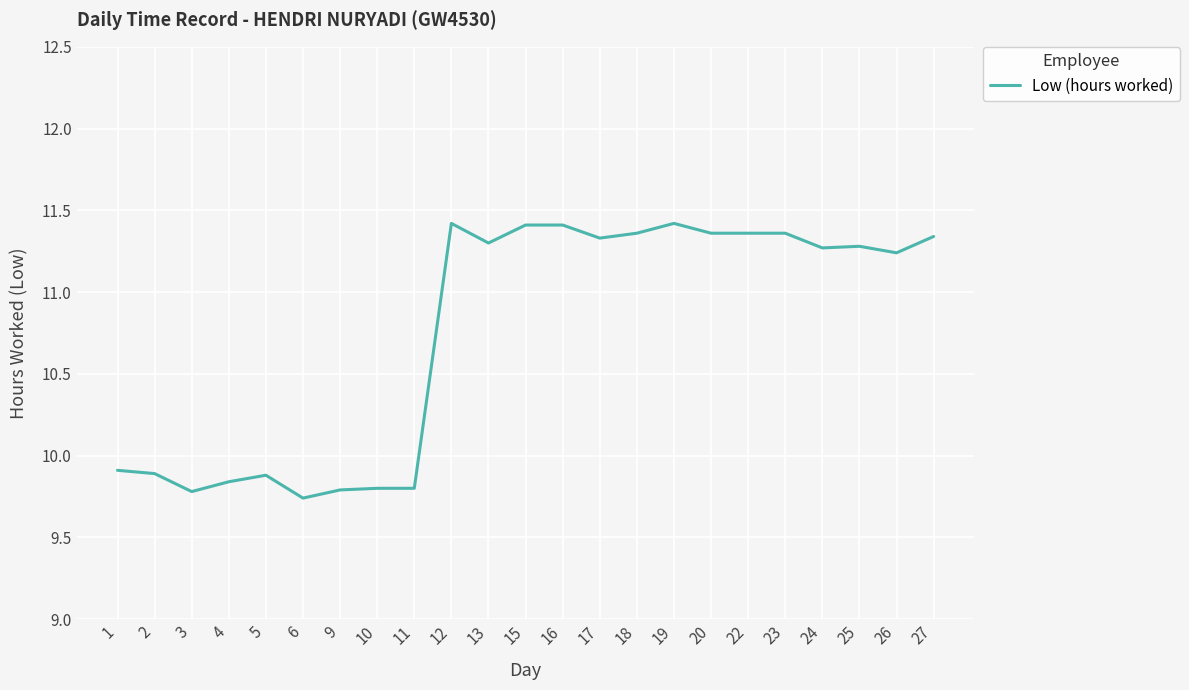

Is it true that the value at 5 is 9.9?

True